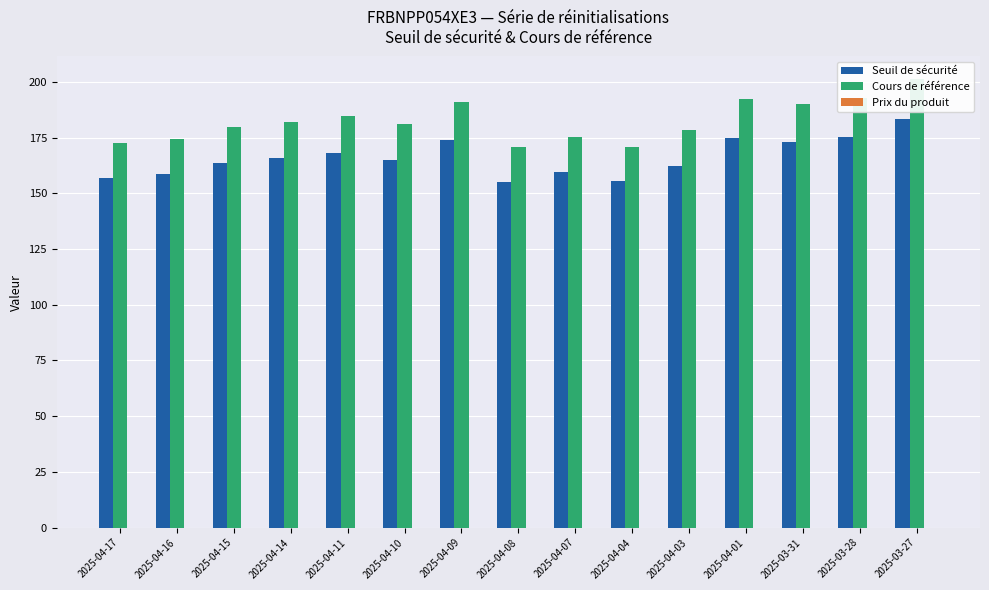

The Cours de référence series shows 317.0 at 2025-04-01. True or false?

False